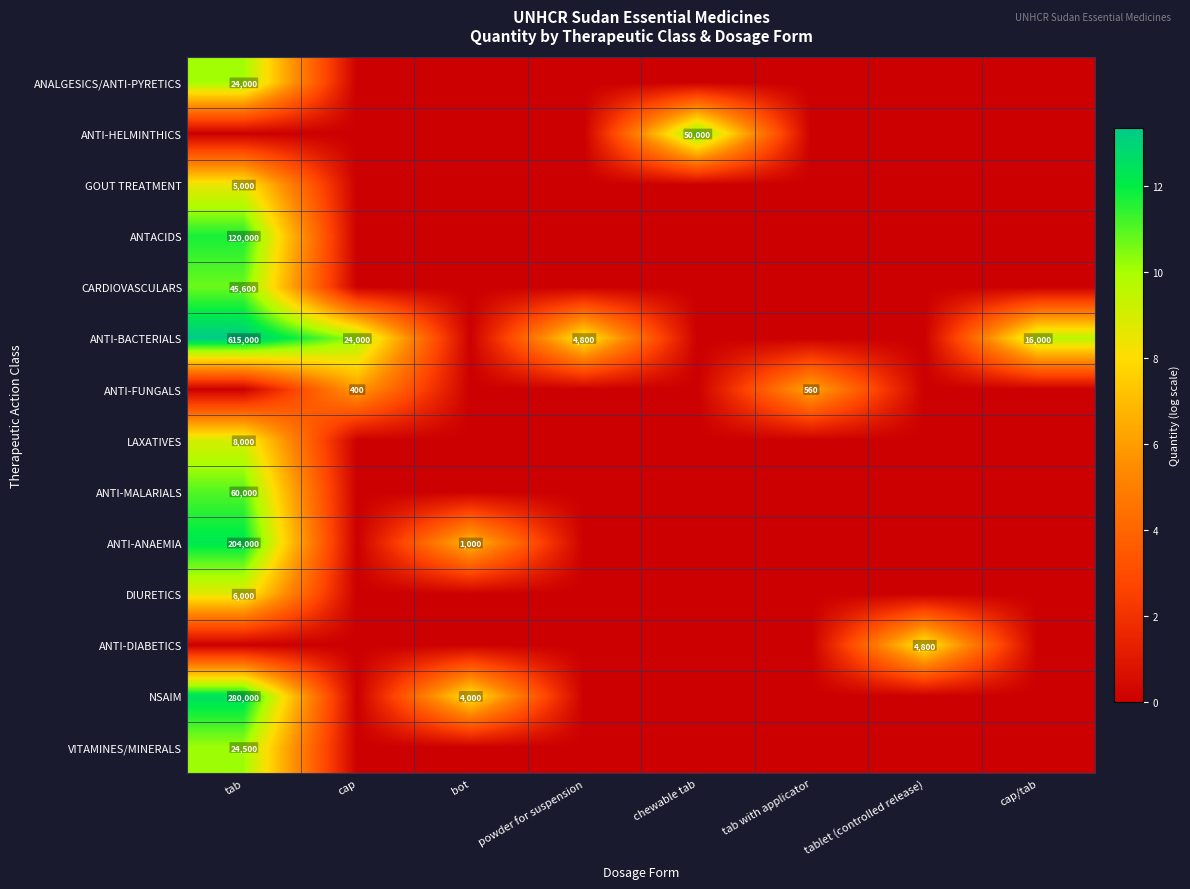

List the series in order of their peak value, lowest first.

ANTI-FUNGALS, ANTI-DIABETICS, GOUT TREATMENT, DIURETICS, LAXATIVES, ANALGESICS/ANTI-PYRETICS, VITAMINES/MINERALS, CARDIOVASCULARS, ANTI-HELMINTHICS, ANTI-MALARIALS, ANTACIDS, ANTI-ANAEMIA, NSAIM, ANTI-BACTERIALS